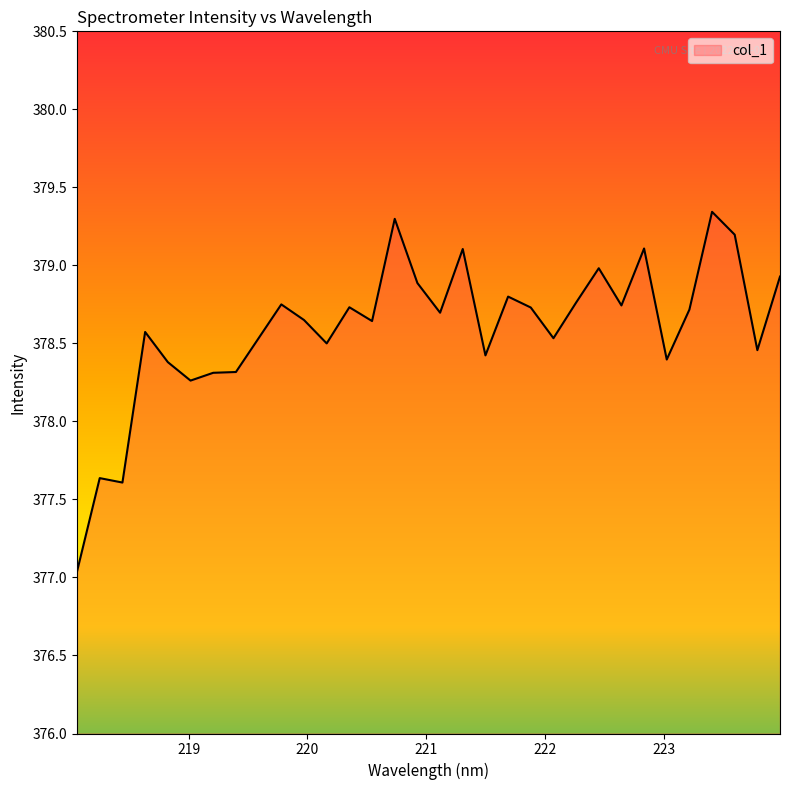

What is the smallest value displayed?

377.0